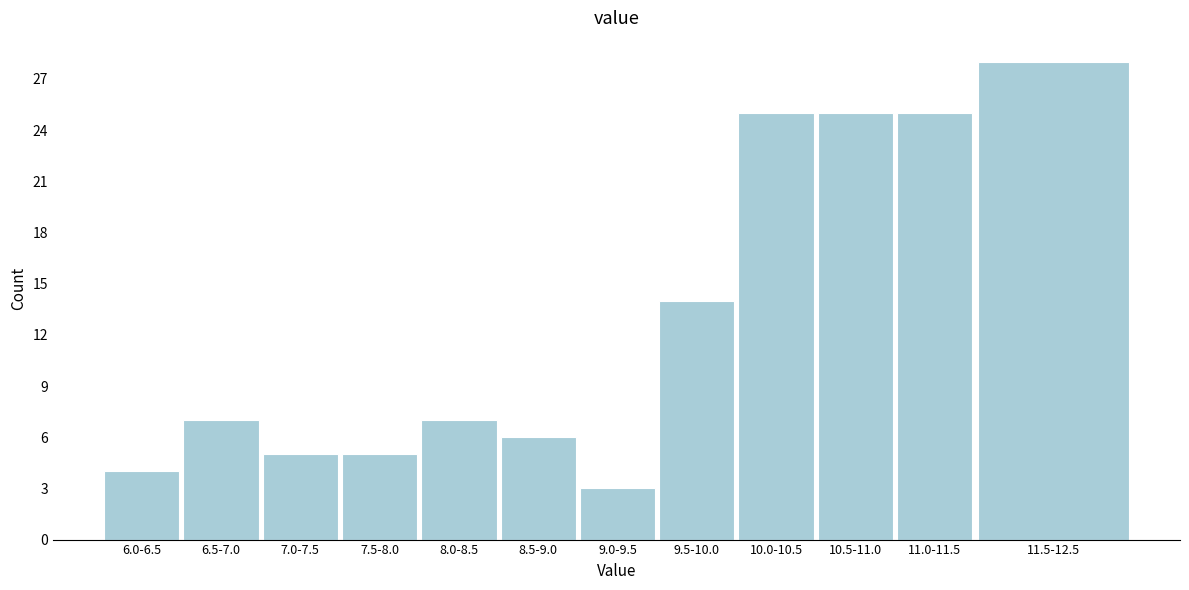

Reading left to right, list all the values displayed in this chart.

4	7	5	5	7	6	3	14	25	25	25	28